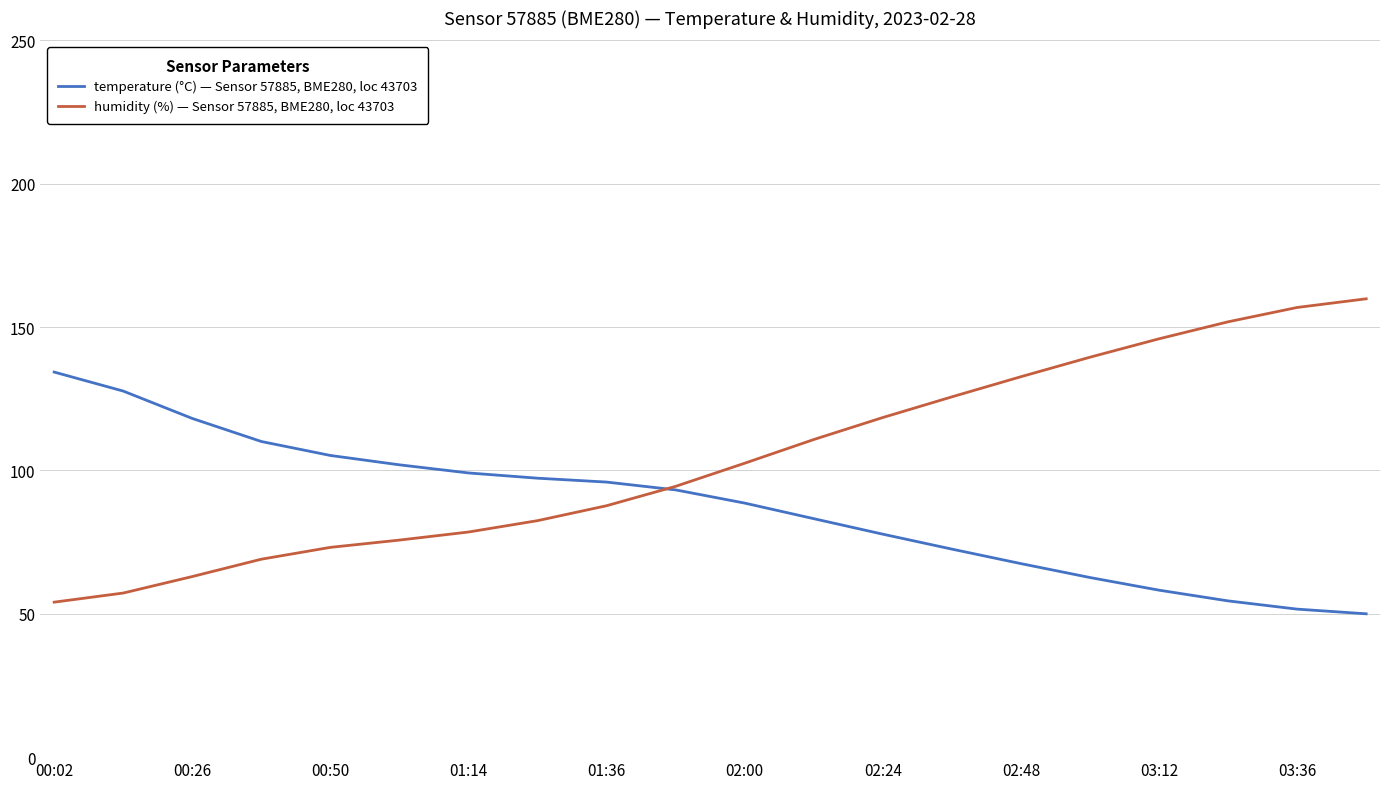

At how many categories does at least one series exceed 77?

20